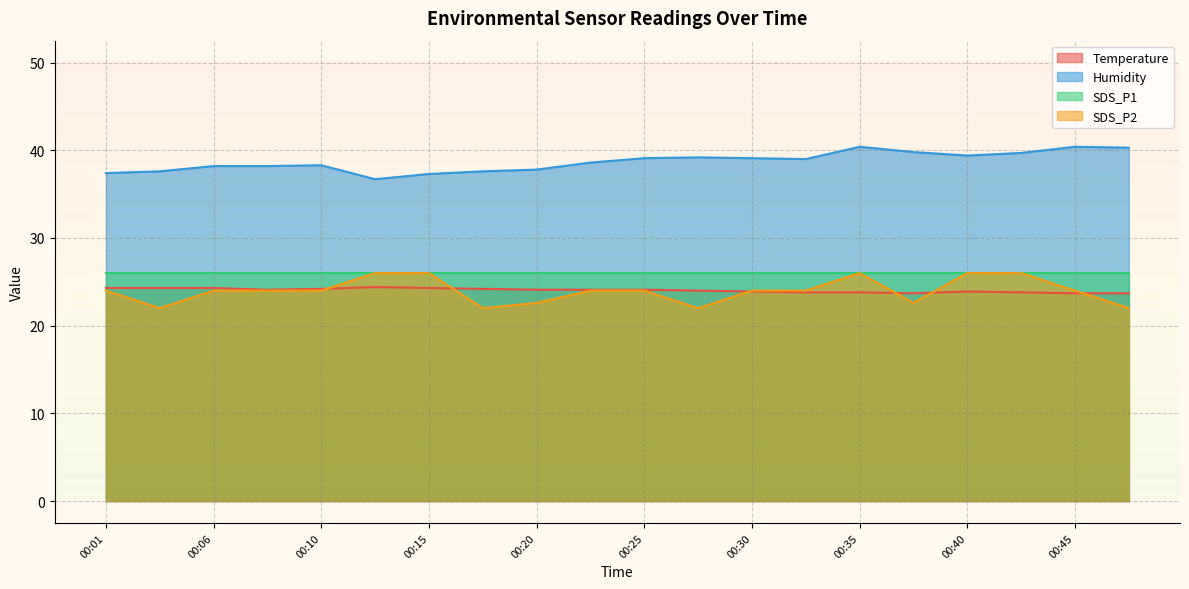

At how many categories does at least one series exceed 31?

20